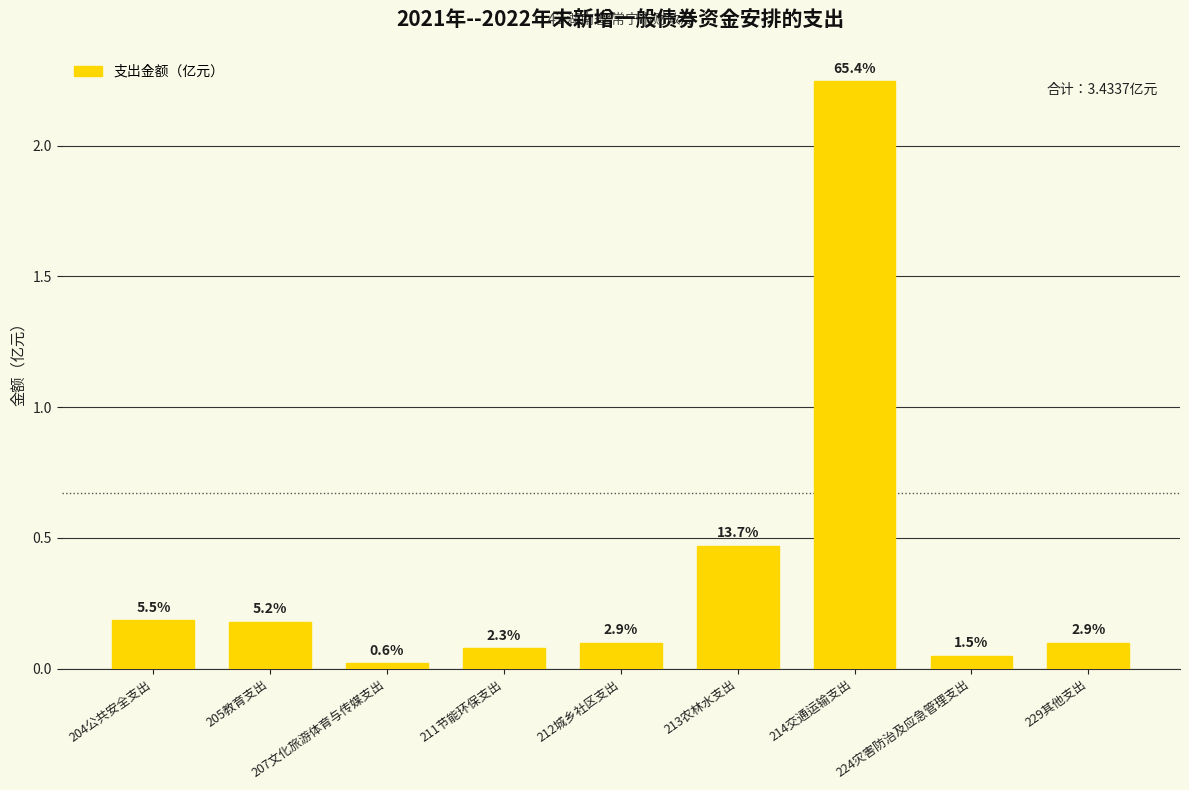

What is the value of the 8th bar from the left?

0.1